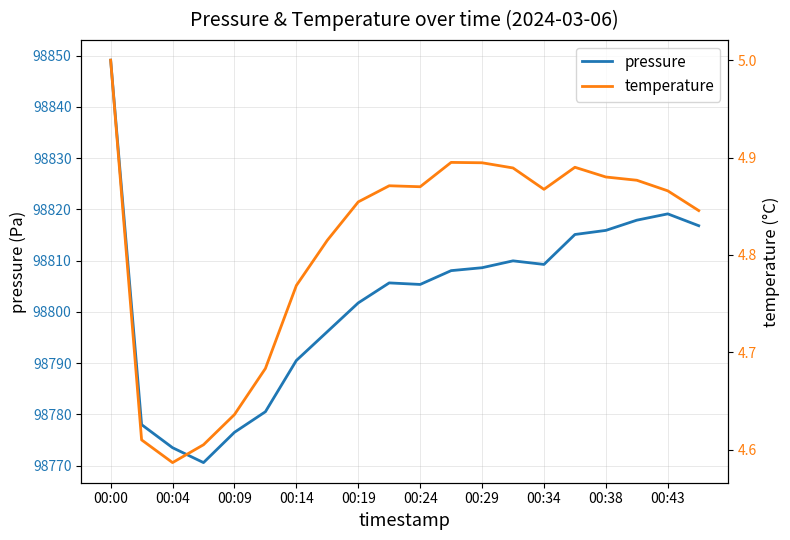

The pressure series shows 98773.5 at 00:04. True or false?

True